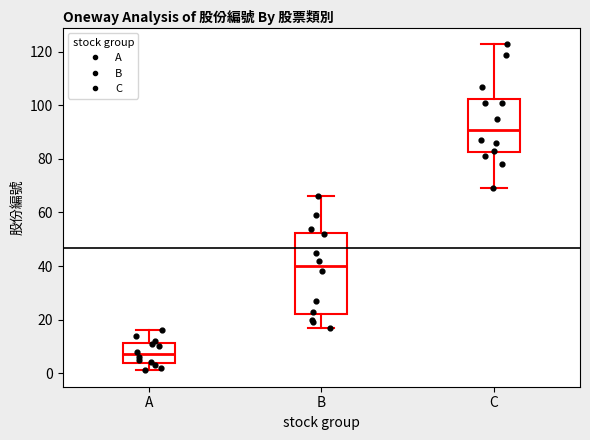

Which box is the tallest, from its lower edge to its upper edge?

B